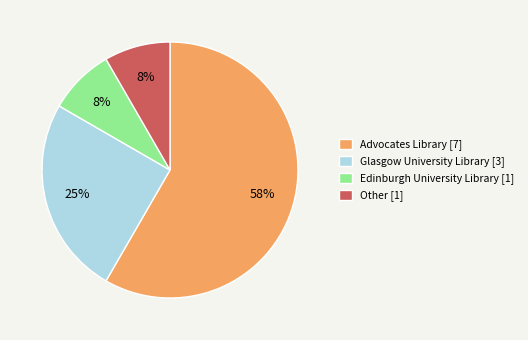

To the nearest percent, what is the average slice percentage?

25%